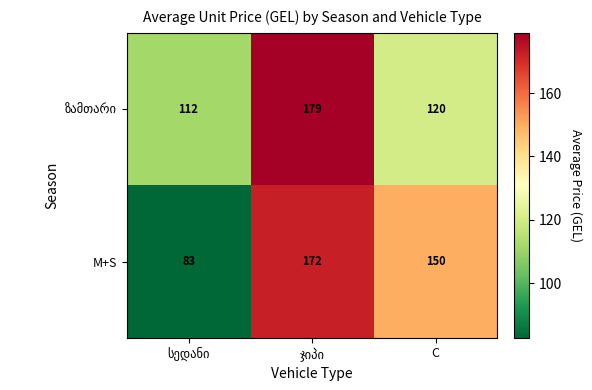

How many data points does each series have?

3